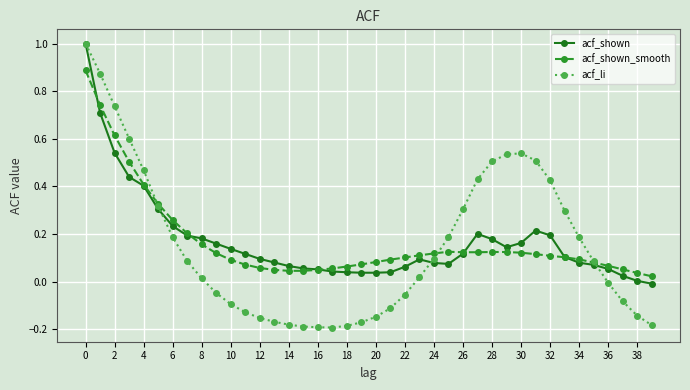

What is the maximum value shown in the chart?

1.0